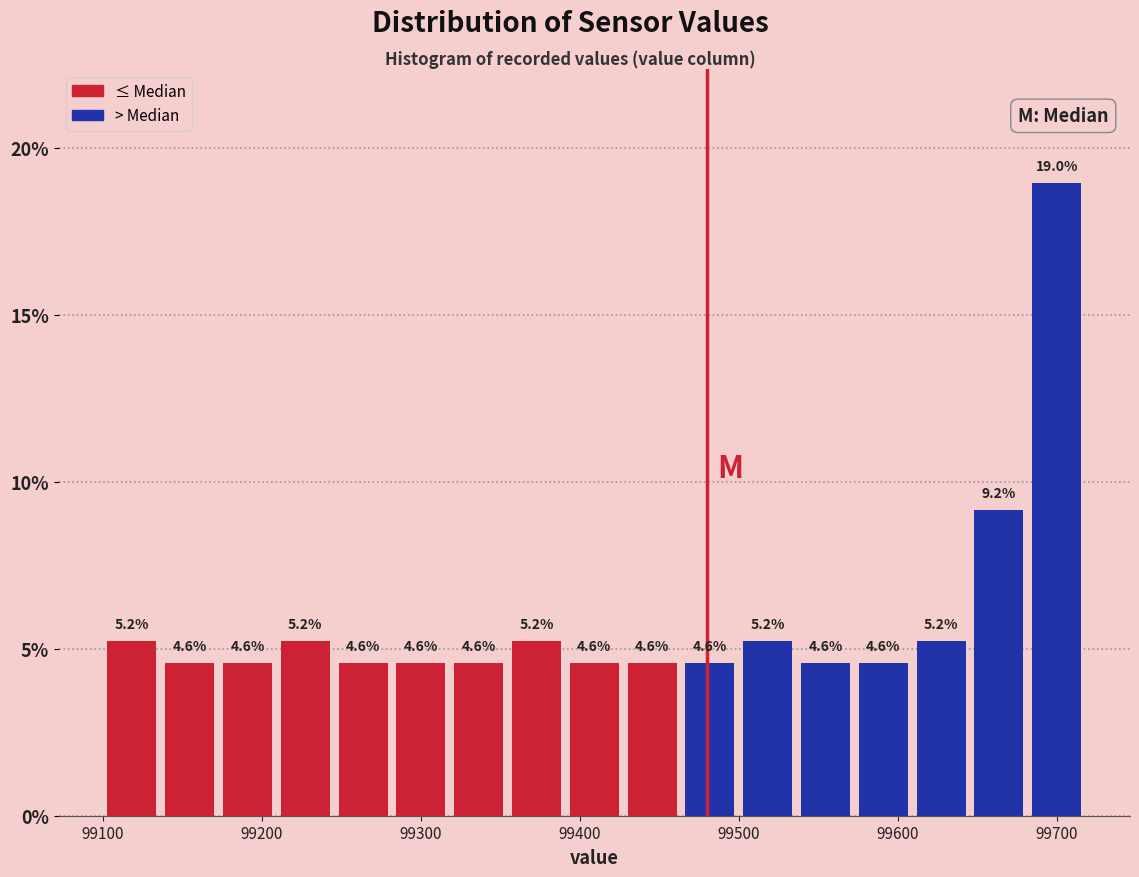

Around what value on the x-axis is the tallest bar? Give the approximate position of its centre, as read against the axis.

99700